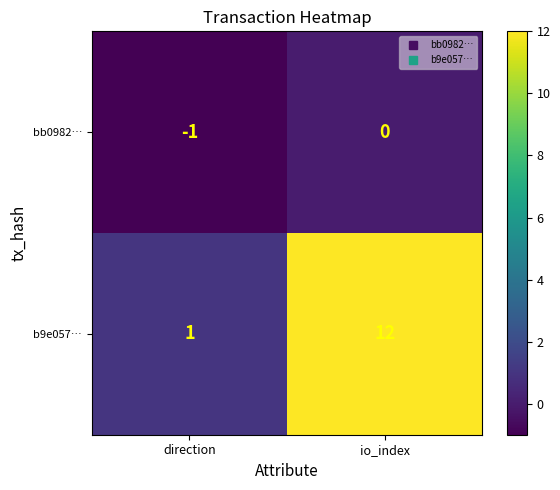

Which series changed the most between direction and io_index?

b9e057…